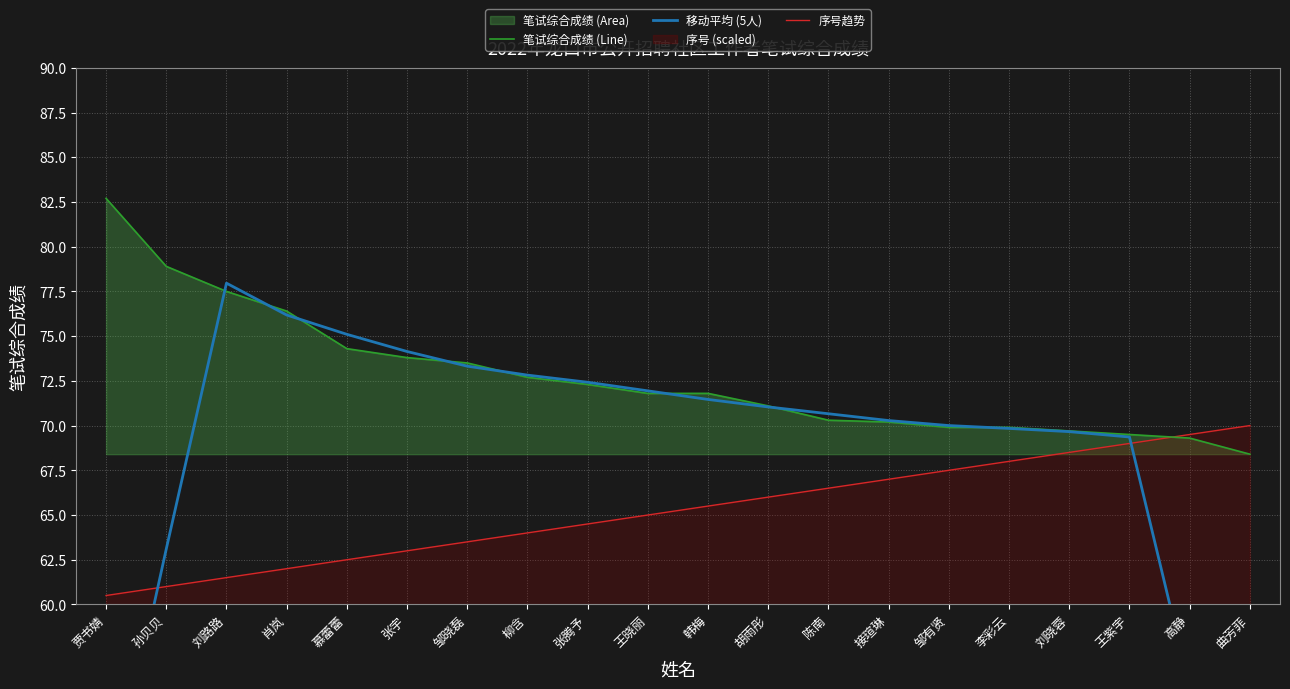

Reading left to right, what are all the values shown in this chart?

笔试综合成绩 (Line): 82.7	78.9	77.5	76.4	74.3	73.8	73.5	72.7	72.3	71.8	71.8	71.1	70.3	70.2	69.9	69.9	69.7	69.5	69.3	68.4
移动平均 (5人): 47.8	63.1	78.0	76.2	75.1	74.1	73.3	72.8	72.4	71.9	71.5	71.0	70.7	70.3	70.0	69.8	69.7	69.4	55.4	41.4
序号趋势: 60.5	61.0	61.5	62.0	62.5	63.0	63.5	64.0	64.5	65.0	65.5	66.0	66.5	67.0	67.5	68.0	68.5	69.0	69.5	70.0